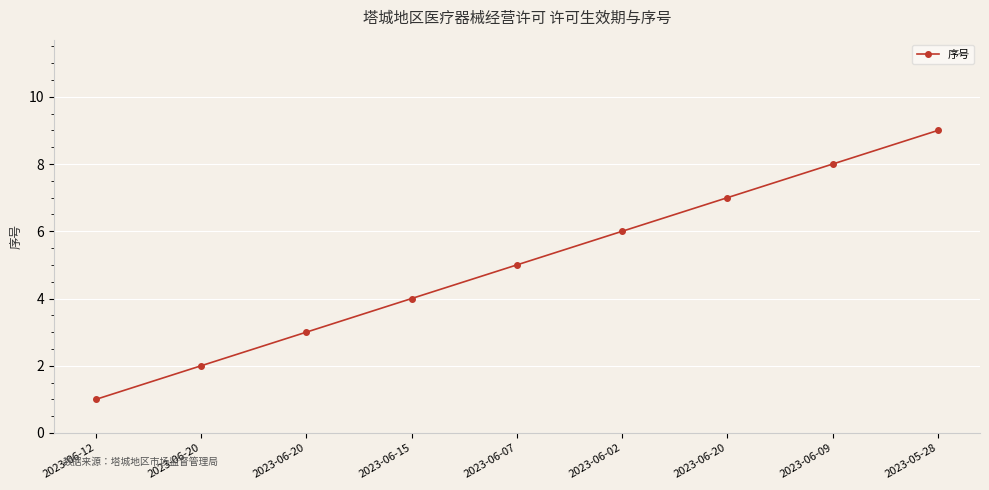

Reading left to right, list all the values displayed in this chart.

2023-06-12=1	2023-06-20=2	2023-06-20=3	2023-06-15=4	2023-06-07=5	2023-06-02=6	2023-06-20=7	2023-06-09=8	2023-05-28=9